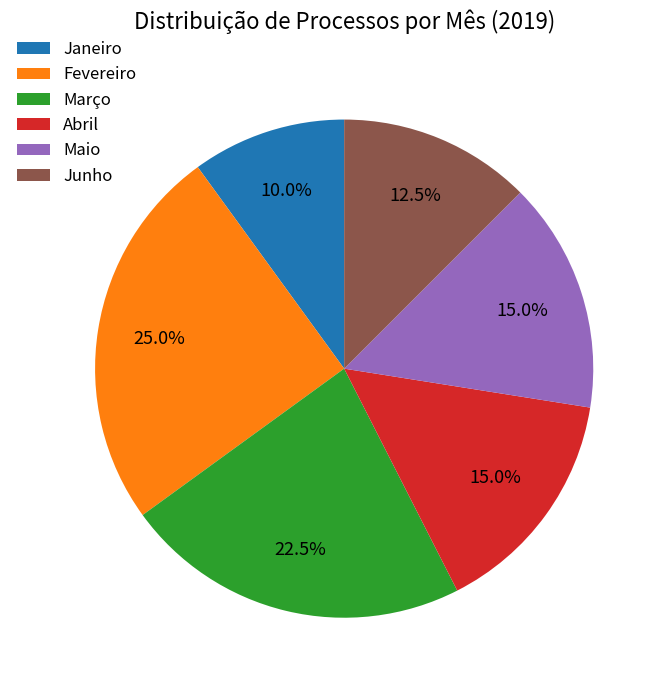

Count the number of slices in the pie.

6